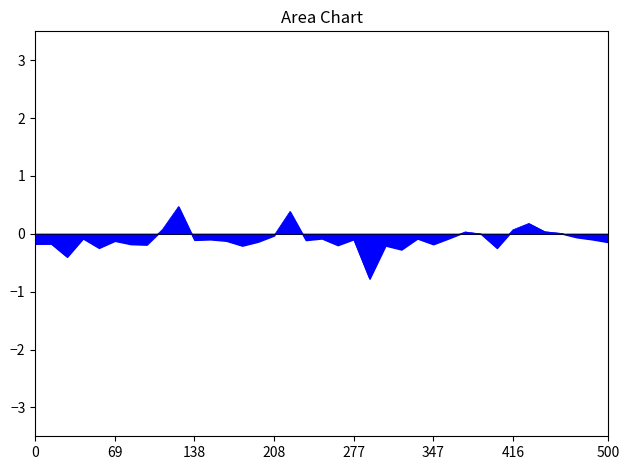

What is the maximum value shown in the chart?

0.5